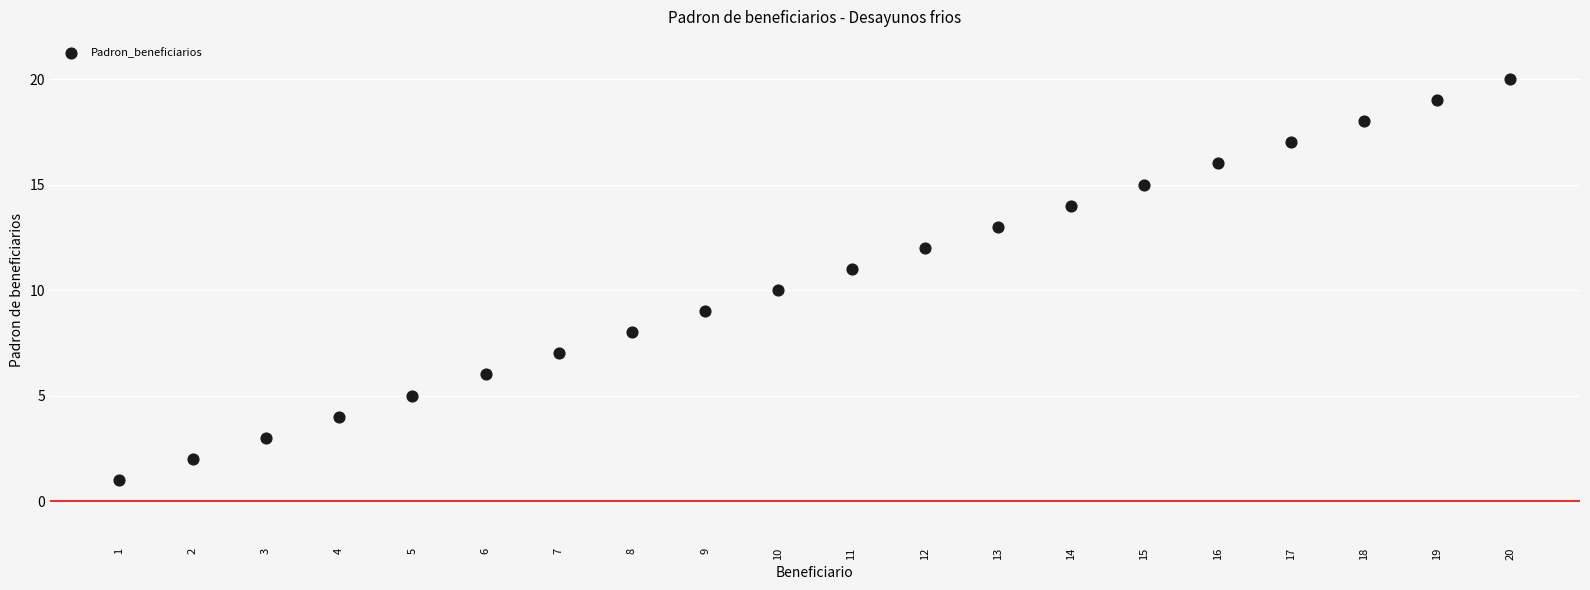

What is the range of X values (max minus min)?

19